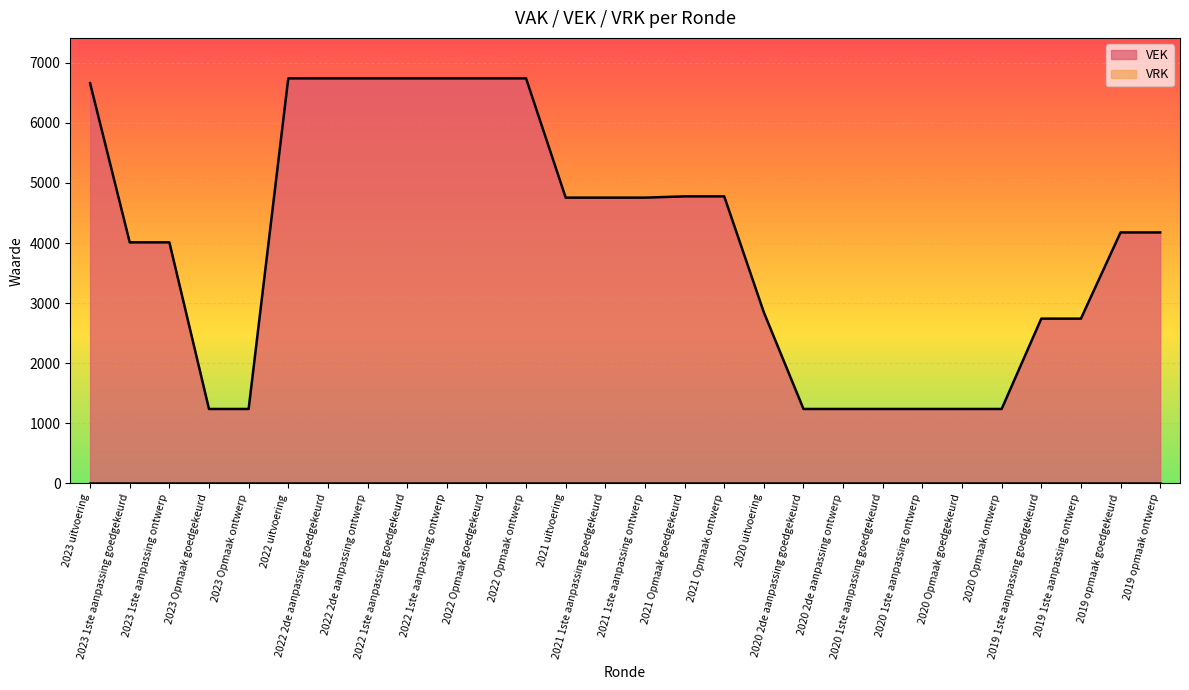

What is the difference between the maximum and minimum values?

5500